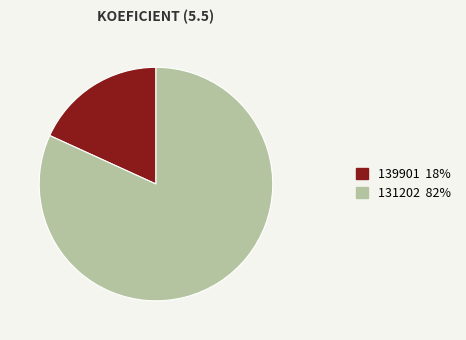

Rank the categories by value from highest to lowest.

131202, 139901